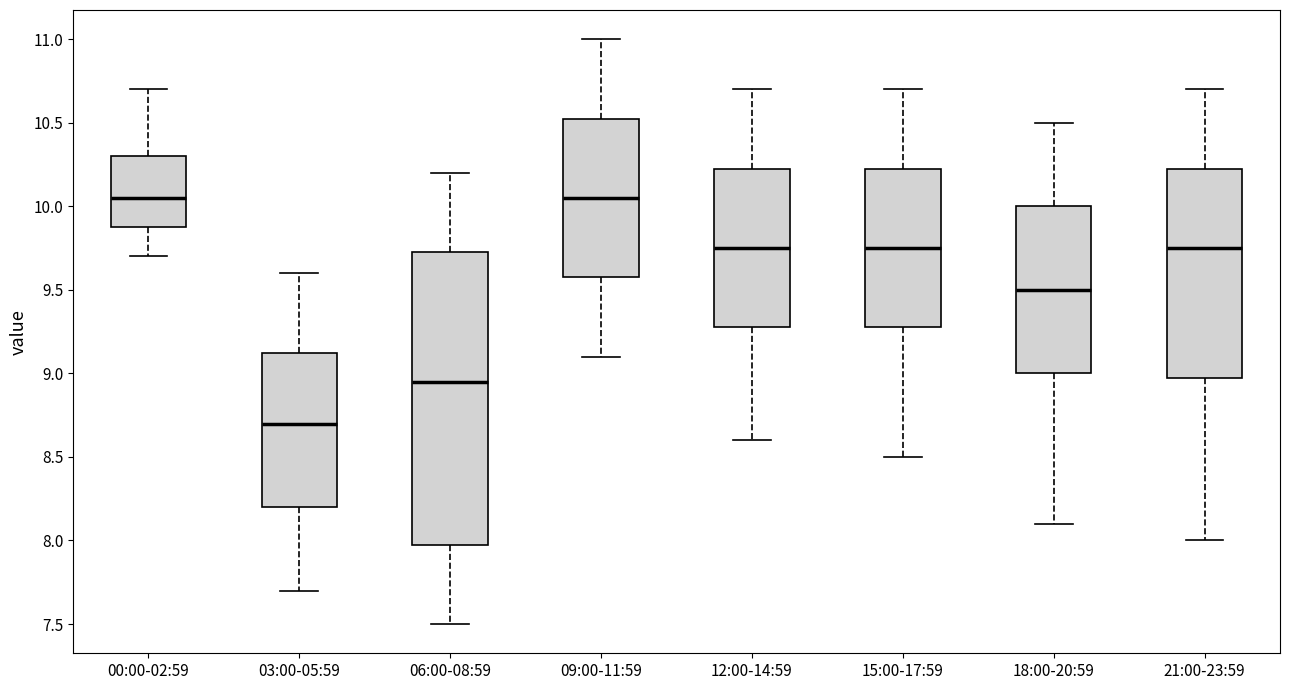

Comparing the boxes themselves (not the whiskers), which one is the tallest?

06:00-08:59